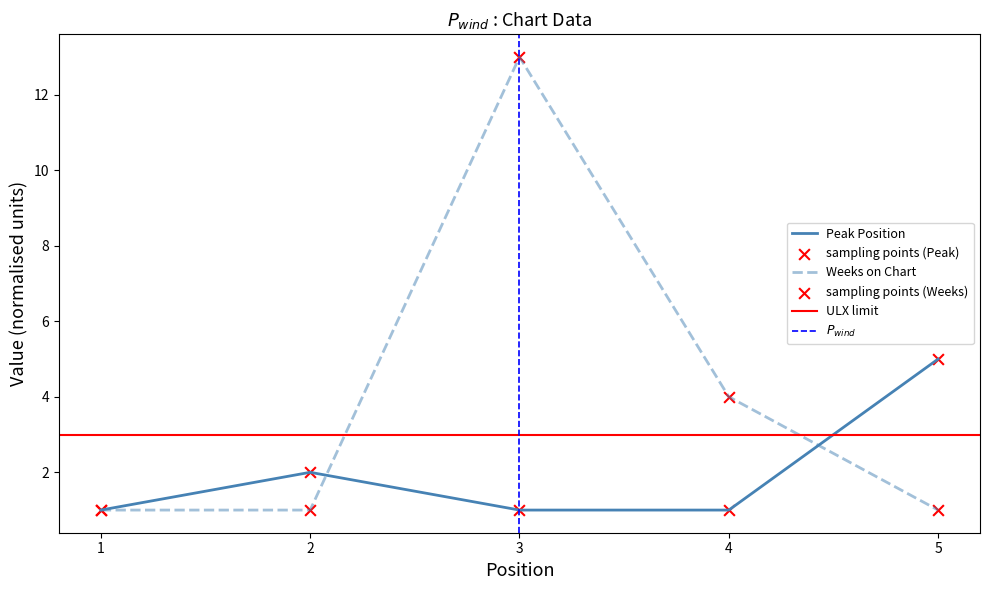

At how many categories does at least one series exceed 3?

3